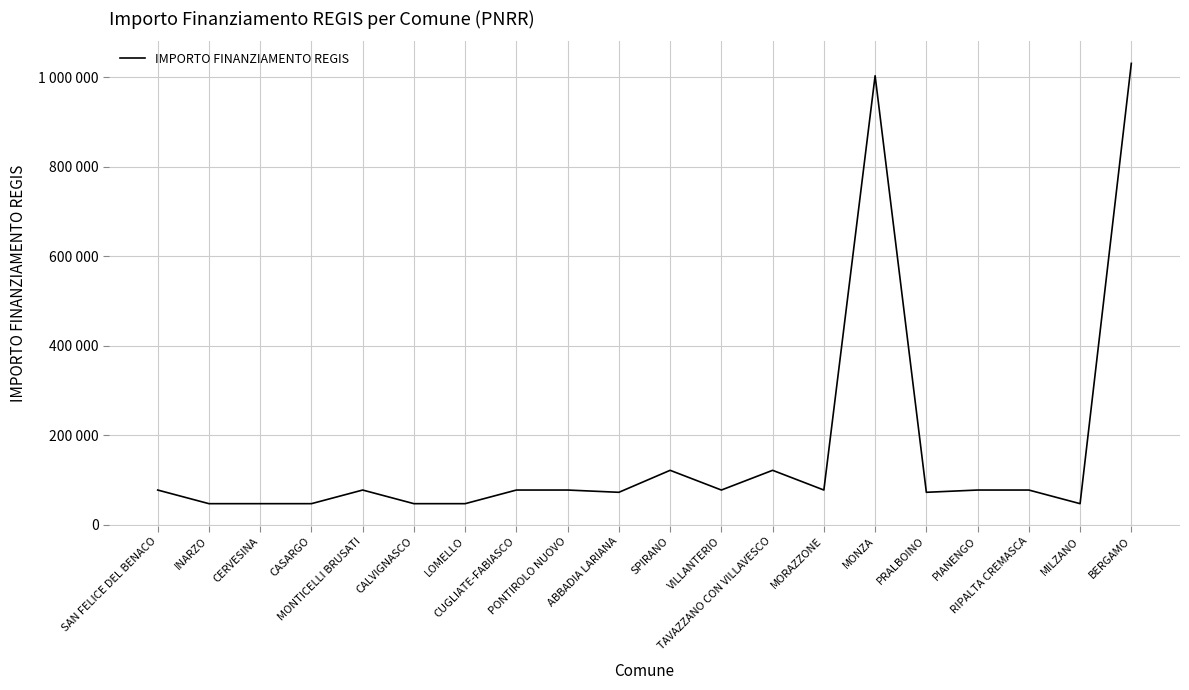

Does the chart display data point markers on the line(s)?

No